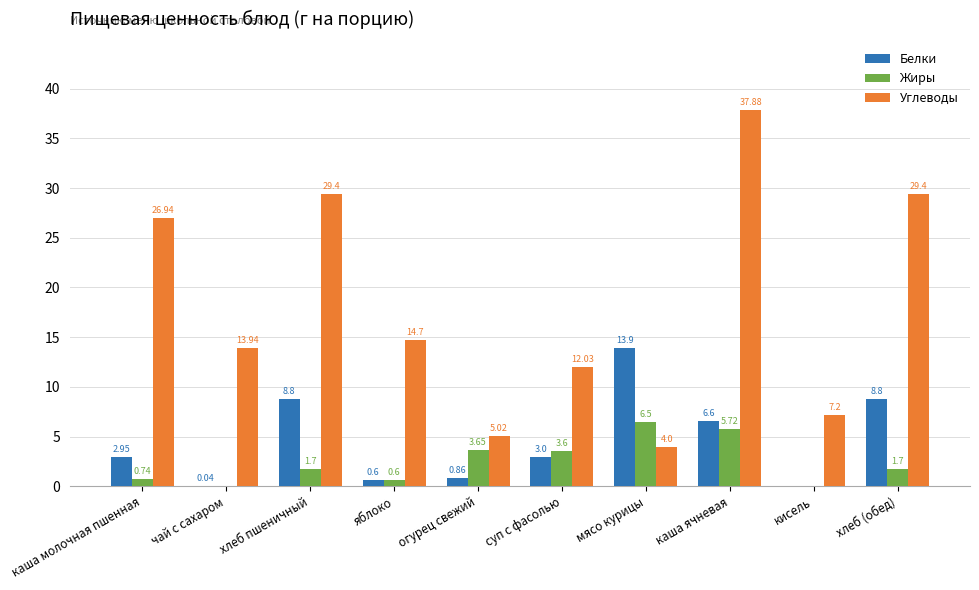

What is the sum of all Белки values?

45.6